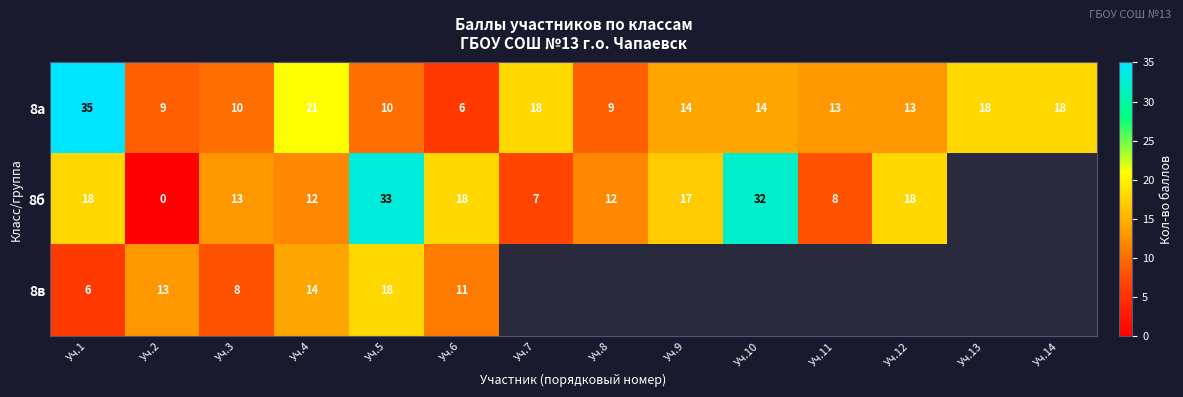

Is it true that 8а equals 6.6 at Уч.13?

False